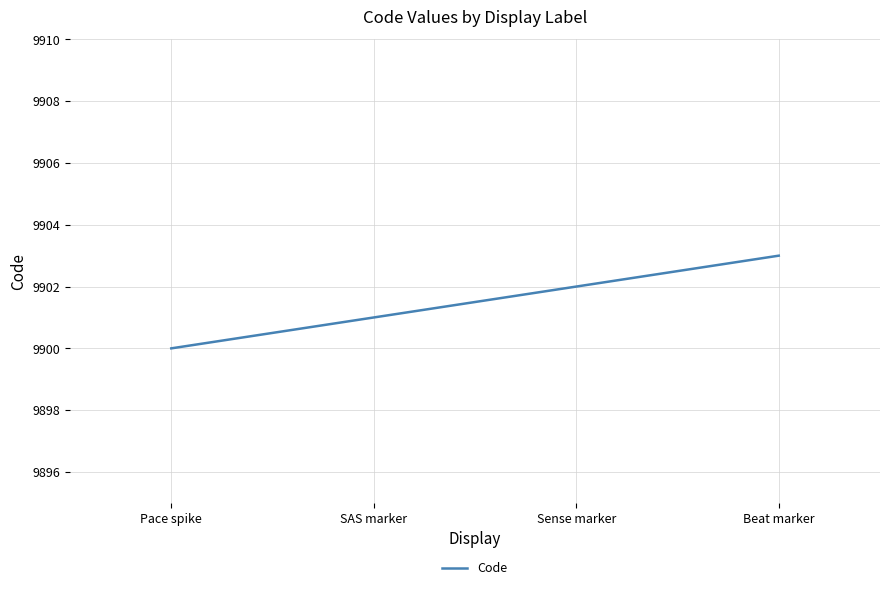

Rank the categories by value from highest to lowest.

Beat marker, Sense marker, SAS marker, Pace spike